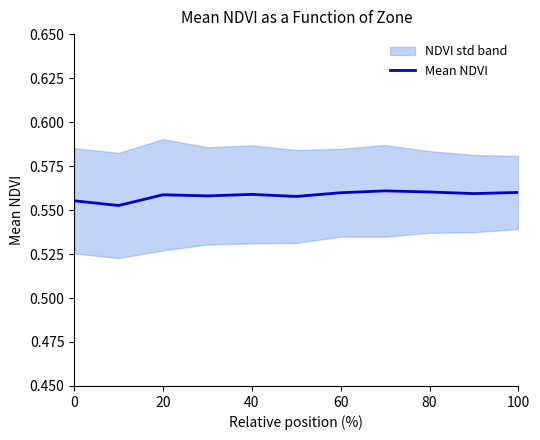

Which has a higher value, 80 or 40?

80